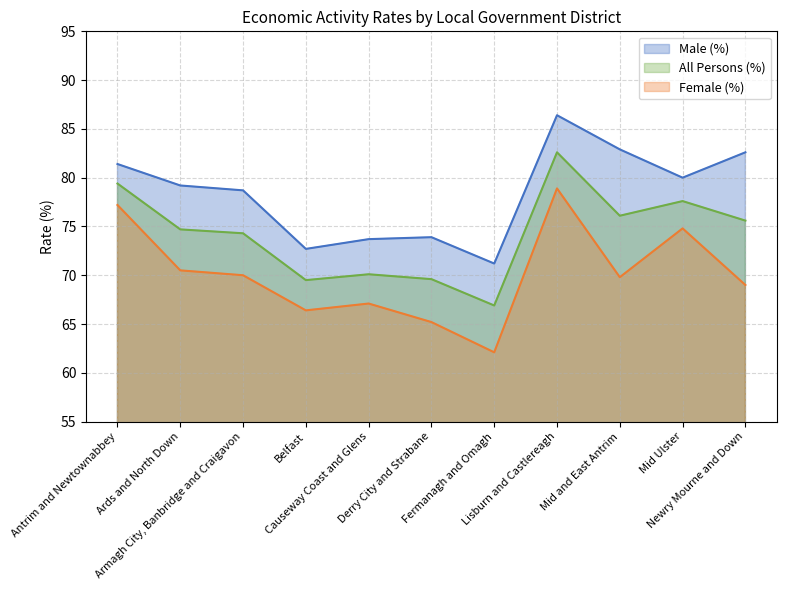

Is it true that Female (%) equals 70.5 at Ards and North Down?

True